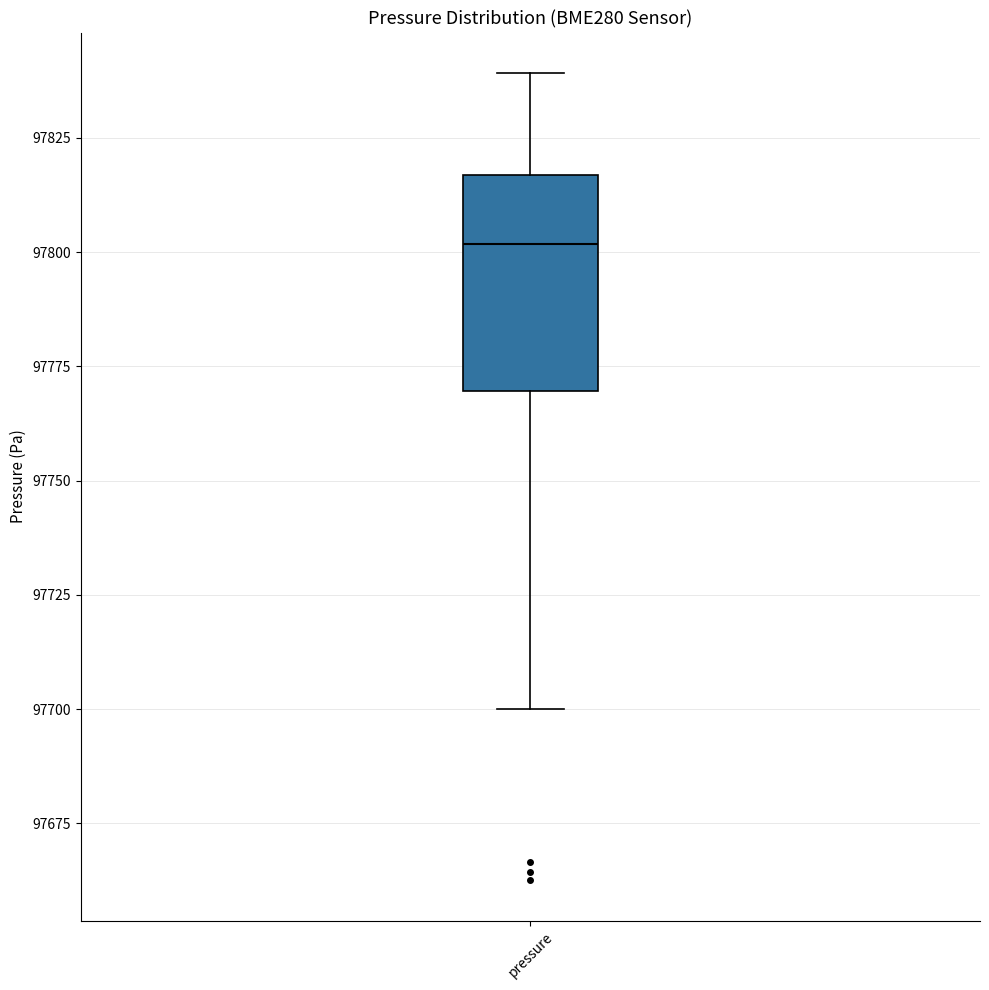

Where does the median line of the box for pressure sit on the y-axis? The values are not printed on the chart, so give them approximately, as read against the axis.

97800